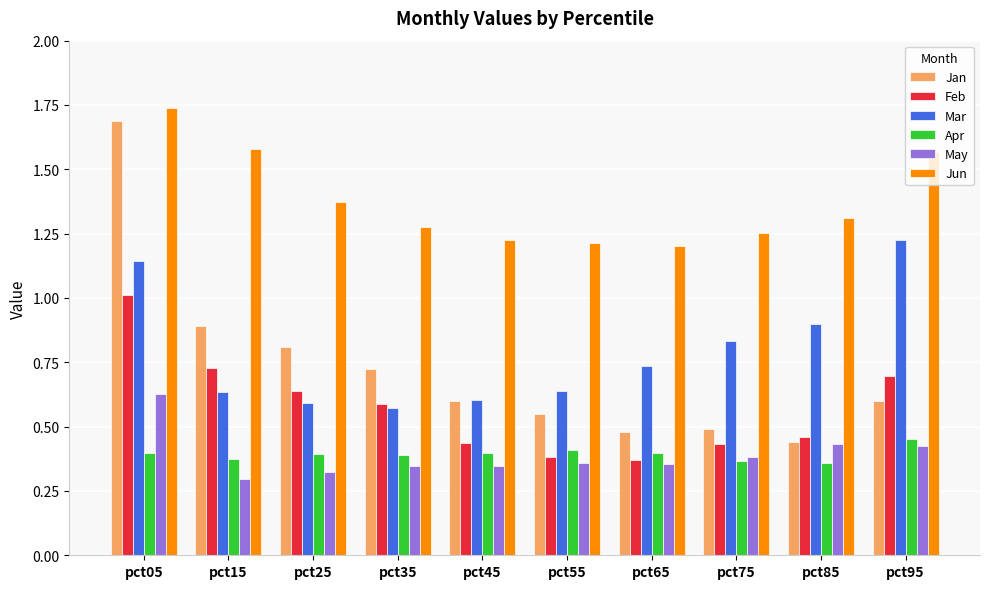

How many Jun values are between 1 and 2?

10